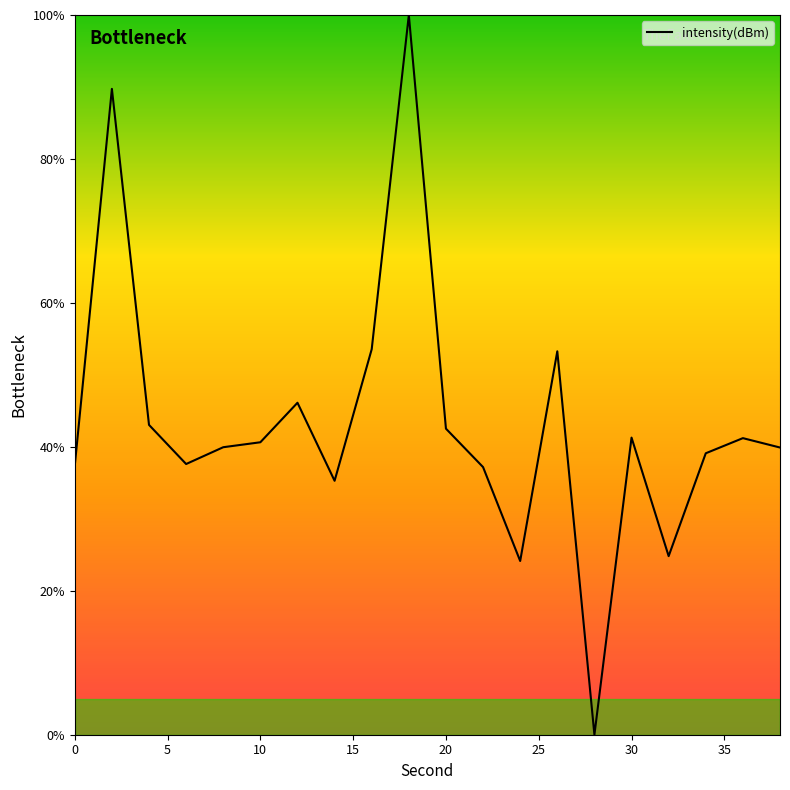

What is the maximum value shown in the chart?

100.0